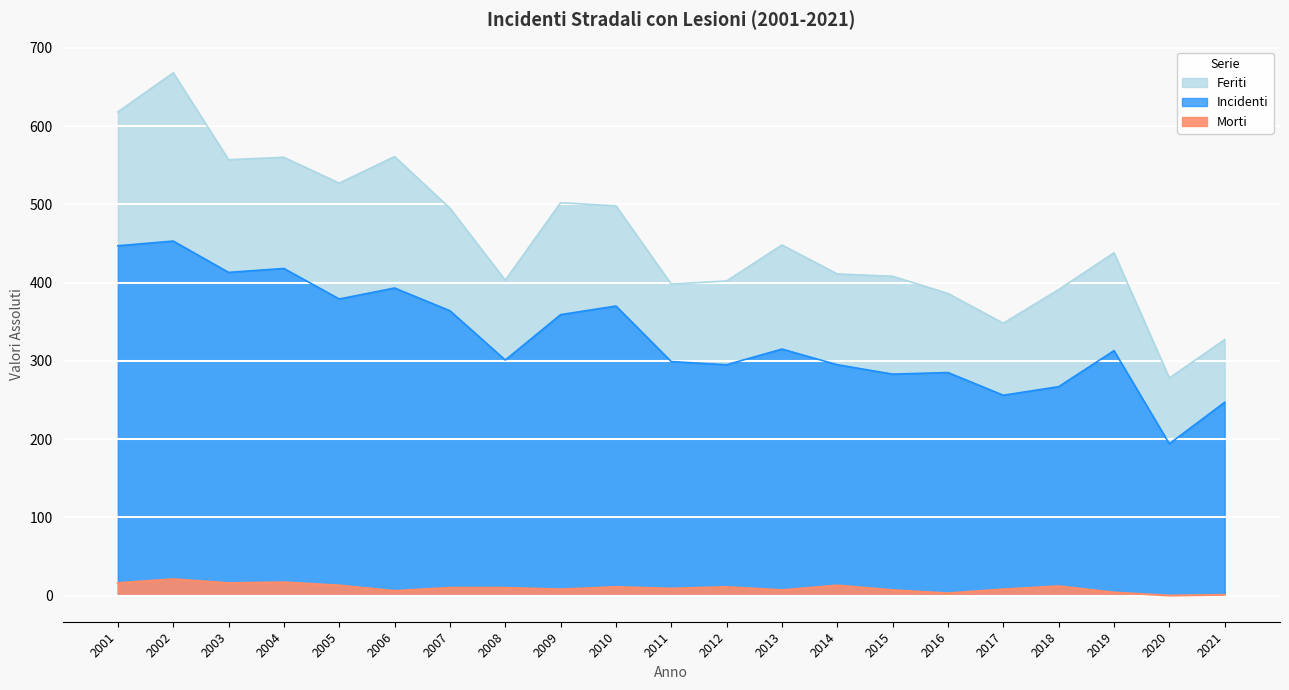

The value of Incidenti at 2003 is 413. True or false?

True